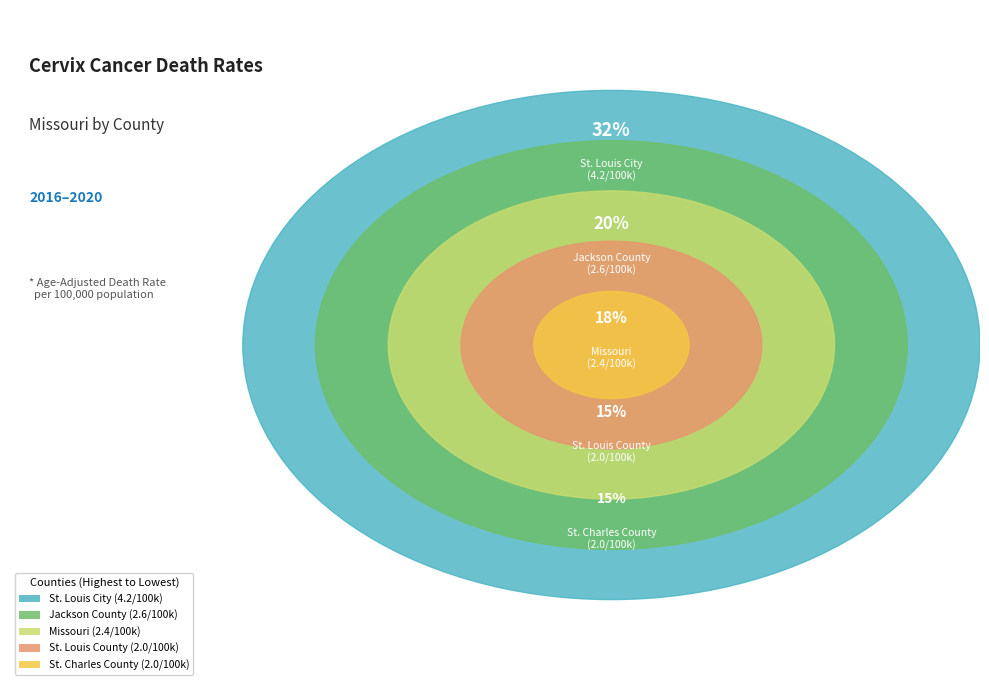

Which has a higher value, St. Louis County or Missouri?

Missouri